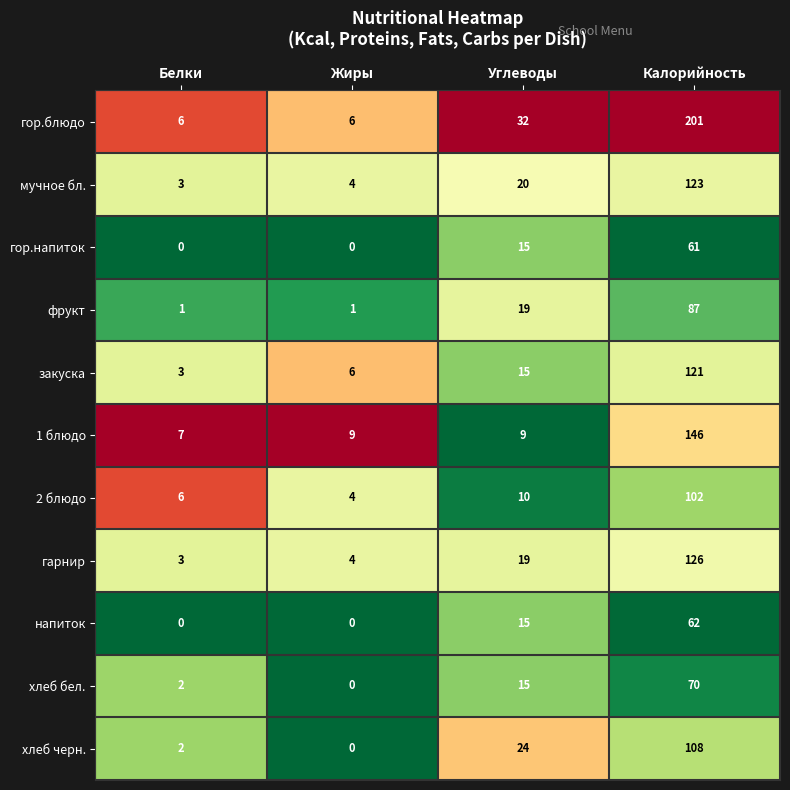

List the series in order of their peak value, lowest first.

гор.напиток, напиток, хлеб бел., фрукт, 2 блюдо, хлеб черн., закуска, мучное бл., гарнир, 1 блюдо, гор.блюдо